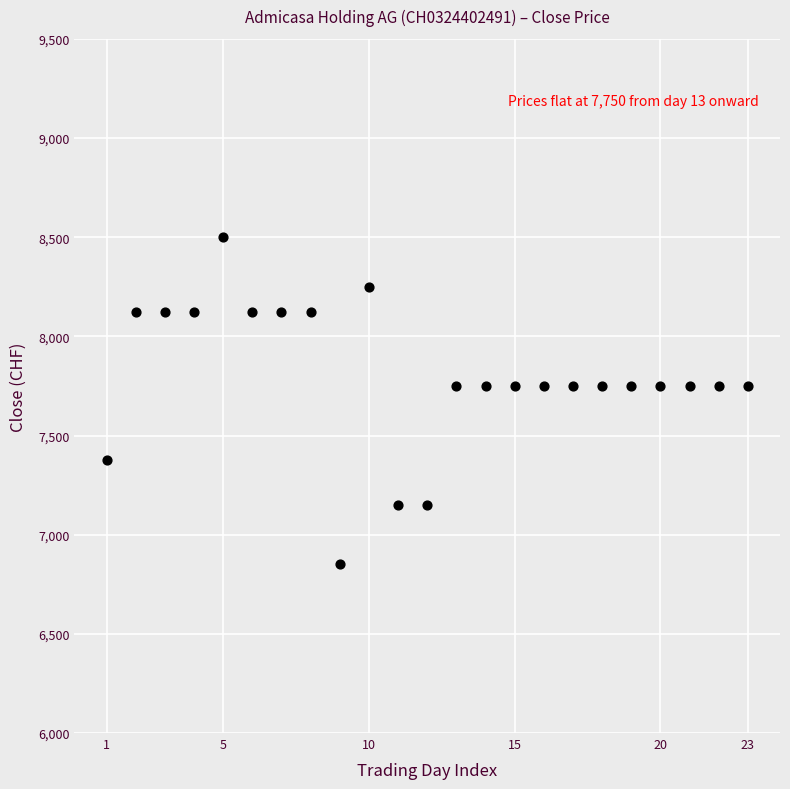

What is the range of Y values (max minus min)?

1650